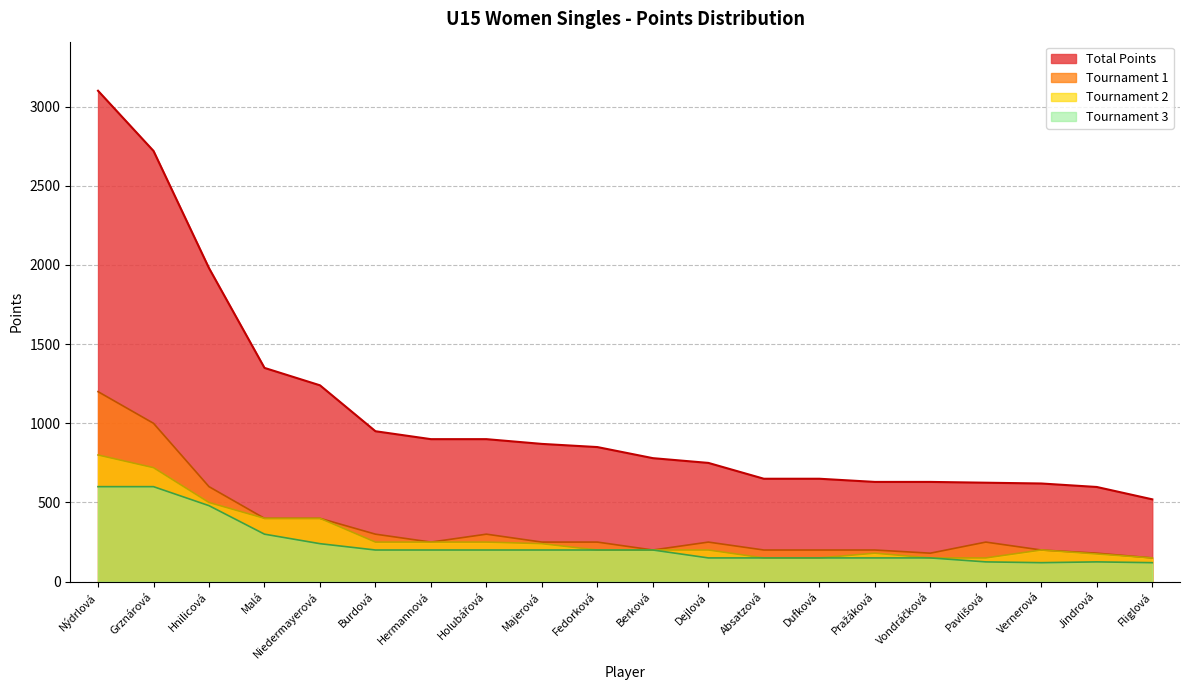

How many data points in Points are less than 850?

10